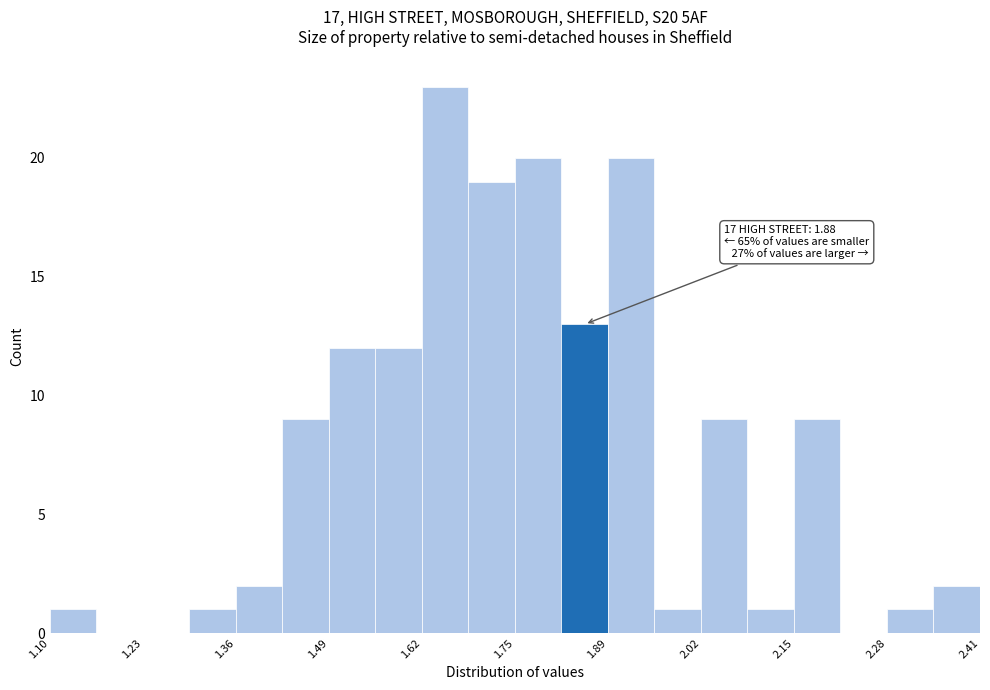

Read against the x-axis, roughly where is the centre of the tallest bar?

1.66